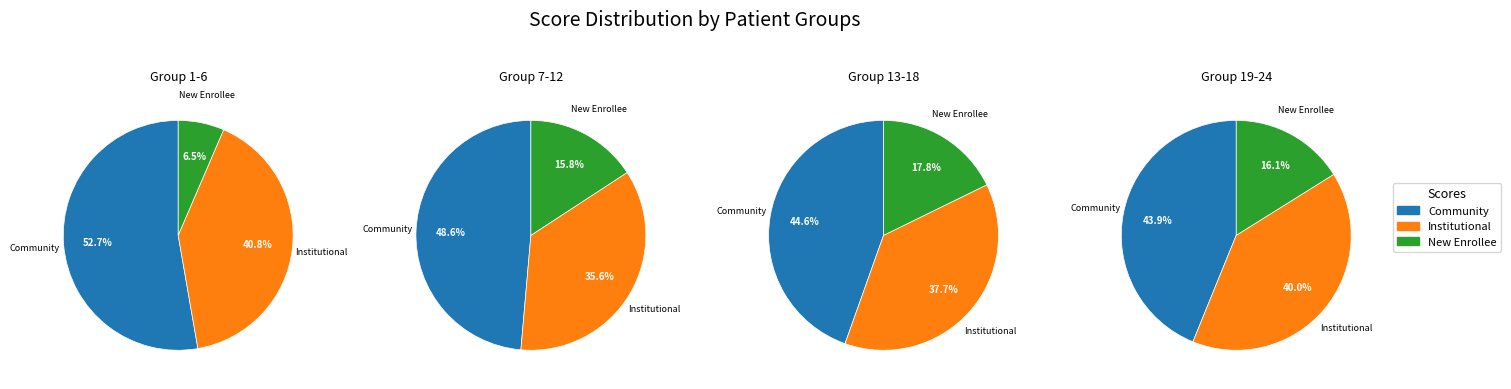

Between 14 and 12, which is larger?

14